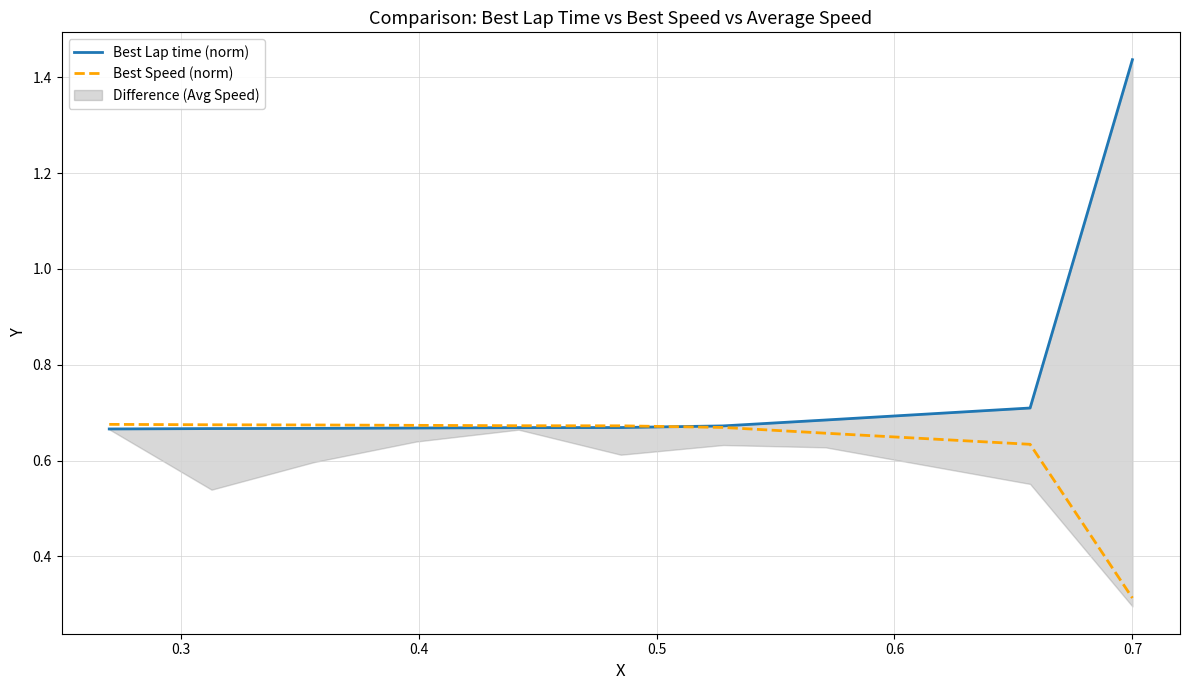

What is the difference between the second highest and minimum values in the Best Speed (norm) series?

0.4